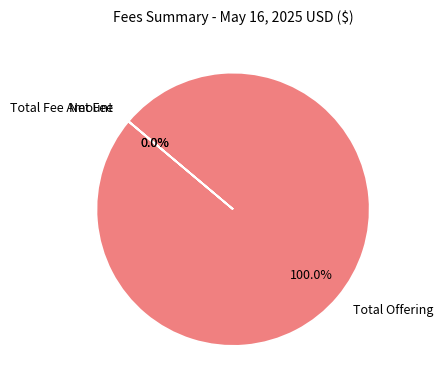

What is the largest slice in the pie chart?

Total Offering